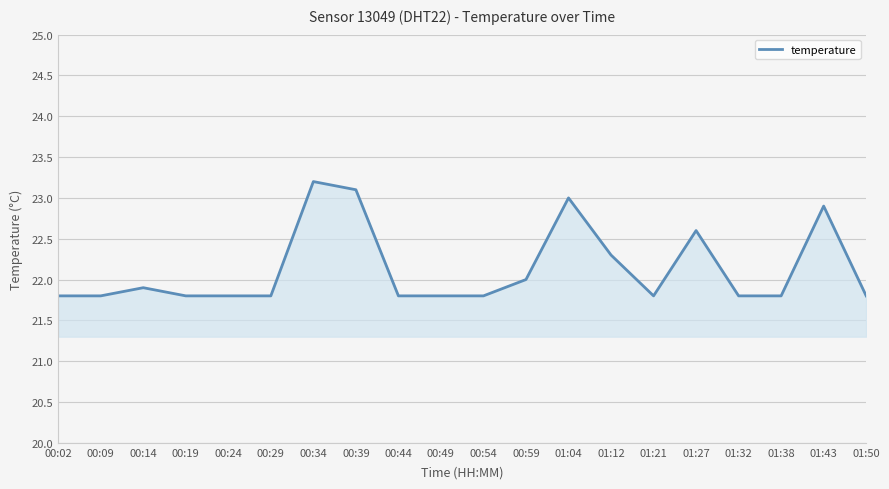

Reading left to right, what are all the values shown in this chart?

21.8	21.8	21.9	21.8	21.8	21.8	23.2	23.1	21.8	21.8	21.8	22.0	23.0	22.3	21.8	22.6	21.8	21.8	22.9	21.8